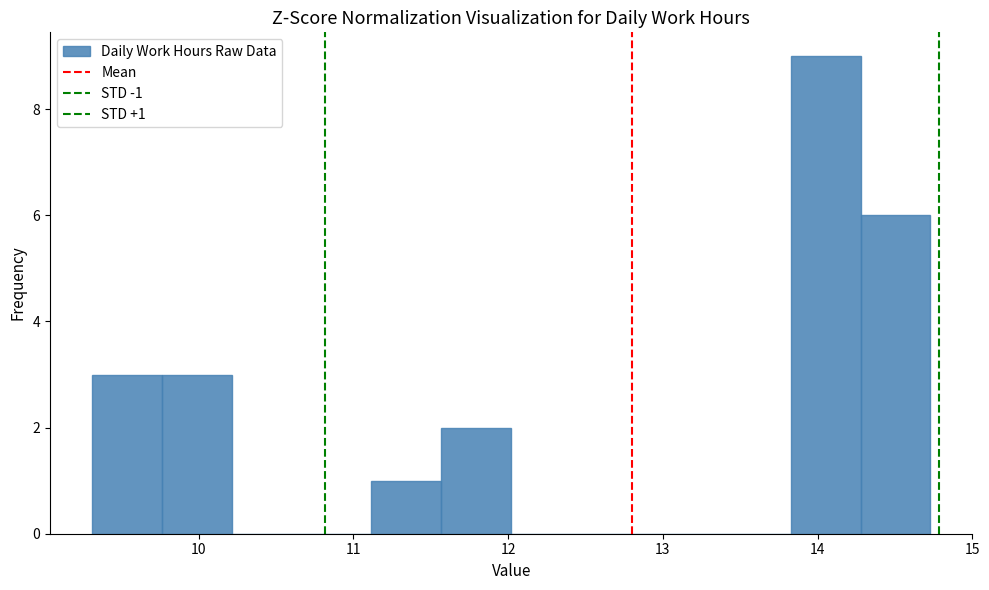

Which range on the x-axis has the tallest bar?

13.8 to 14.3